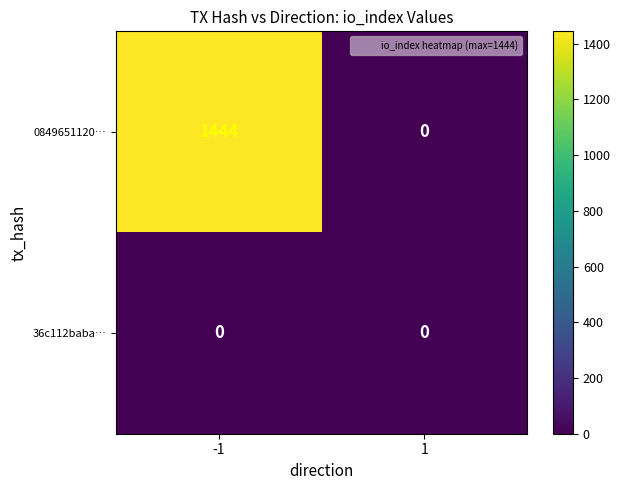

List the series in order of their peak value, highest first.

0849651120…, 36c112baba…